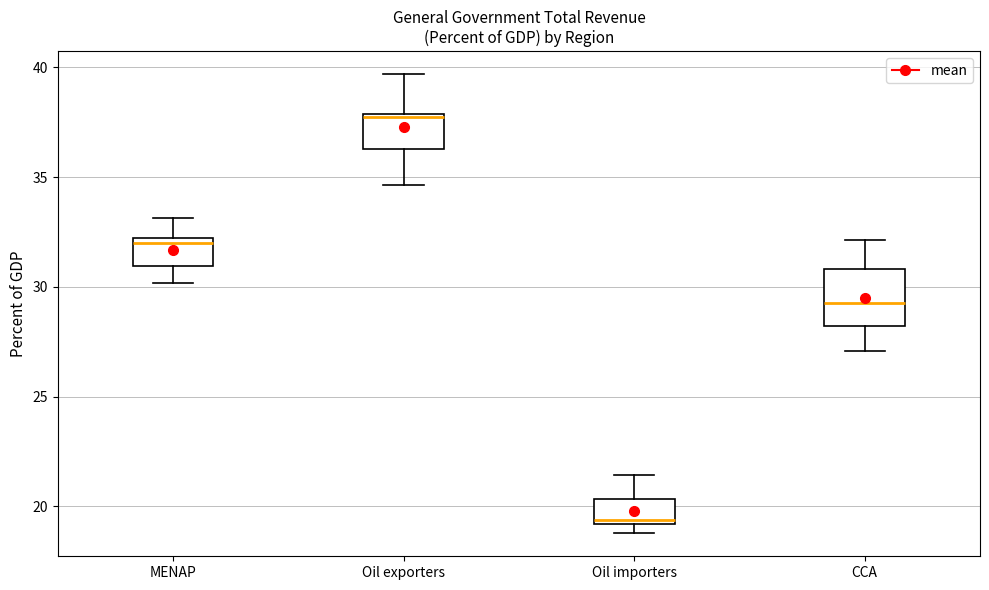

Reading left to right, transcribe this box plot: for each box, give where its median line is, the range the box spans, and where its two whiskers end, as read against the y-axis. The values are not printed on the chart, so give them approximately, as read against the axis.

MENAP: median 32.0 (just below the box's upper edge), box 31.0 to 32.0, whiskers 30.0 to 33.0
Oil exporters: median 38.0, box 36.5 to 38.0, whiskers 34.5 to 39.5
Oil importers: median 19.5, box 19.0 to 20.5, whiskers 19.0 (just below the box's lower edge) to 21.5
CCA: median 29.0, box 28.0 to 31.0, whiskers 27.0 to 32.0